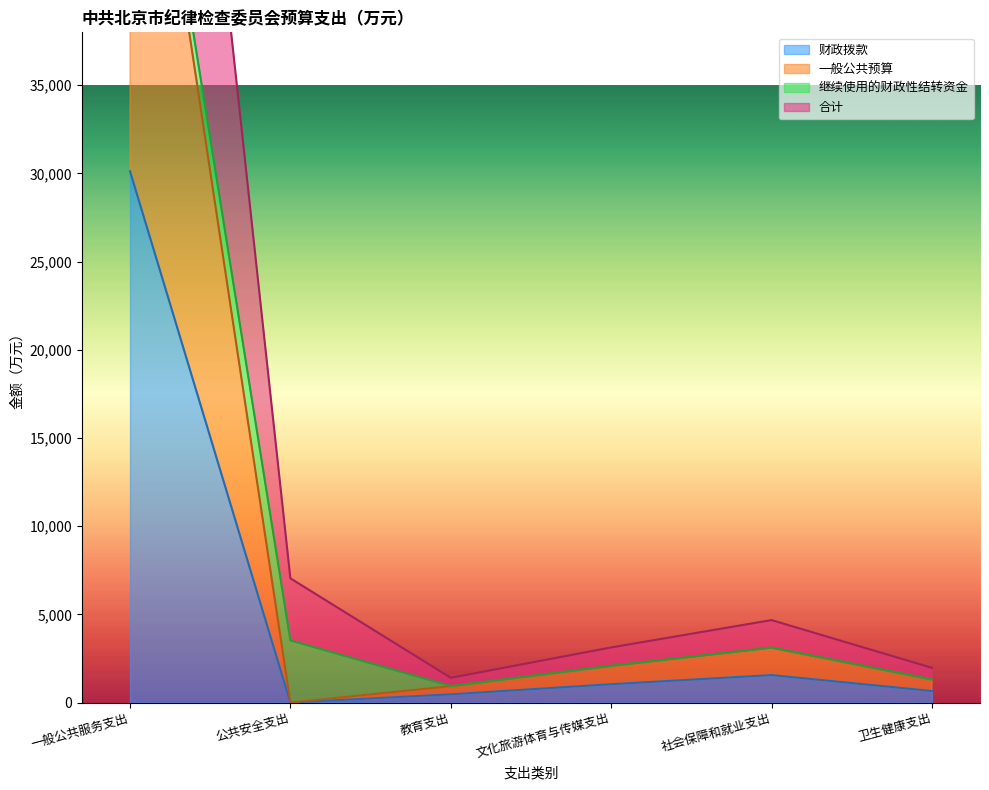

What is the value of the 财政拨款 point at the 4th from the left?

1042.0